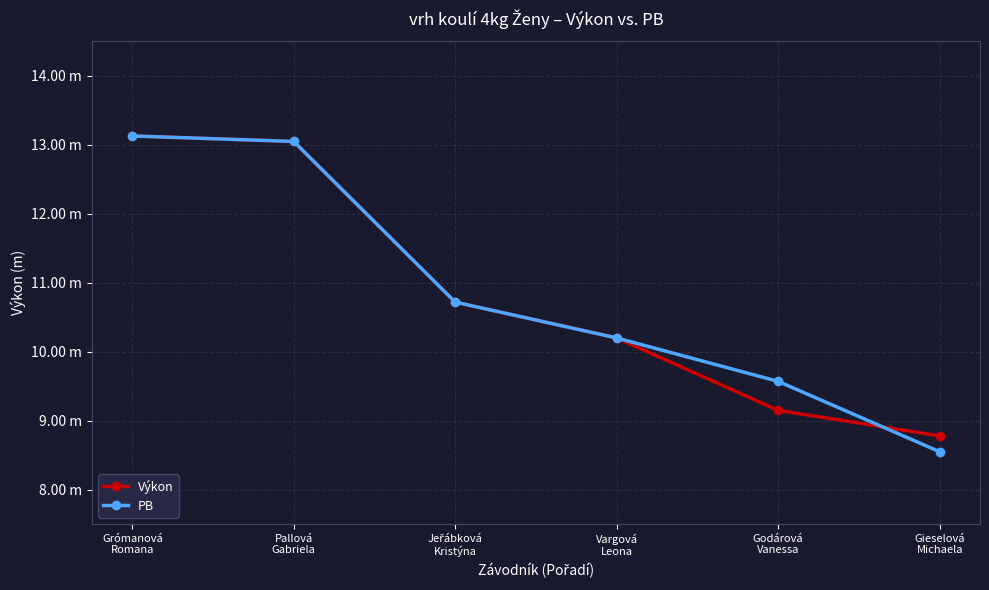

What are all the series names shown in the legend?

Výkon, PB